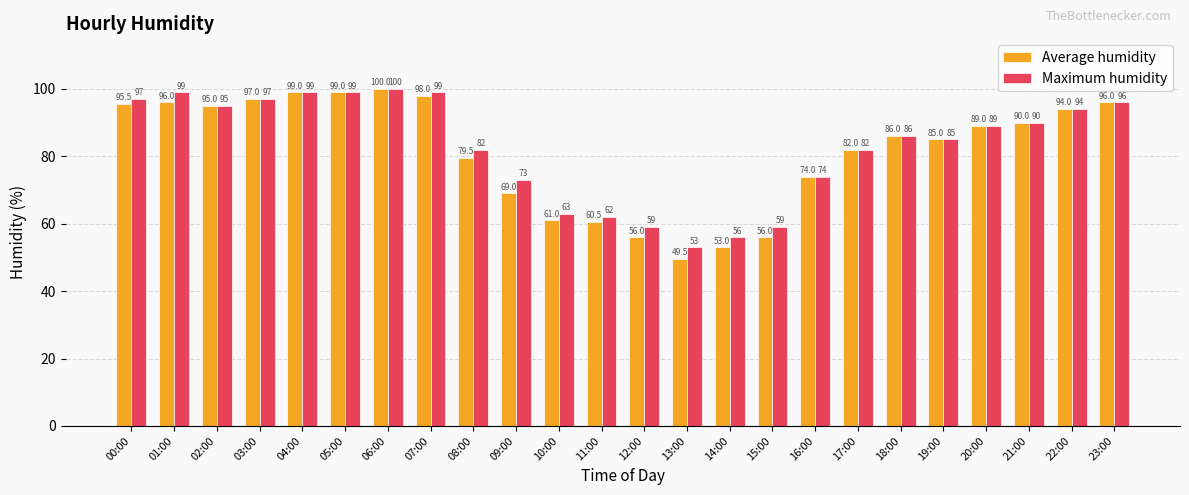

Does the chart contain any negative values?

No